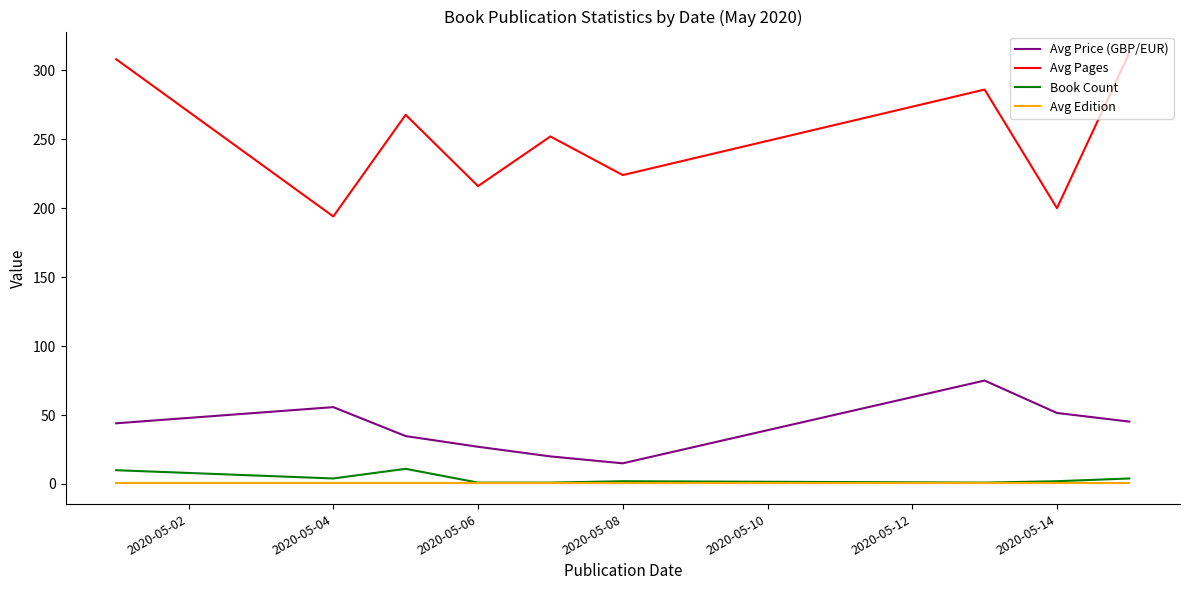

Which series has the largest range (max minus min)?

Avg Pages